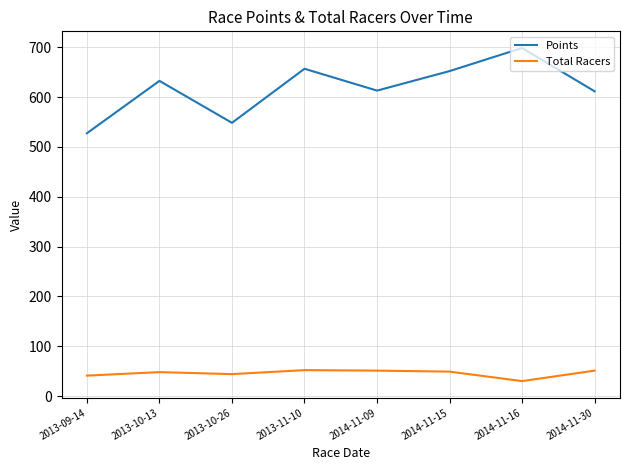

What is the maximum value for Total Racers?

52.0